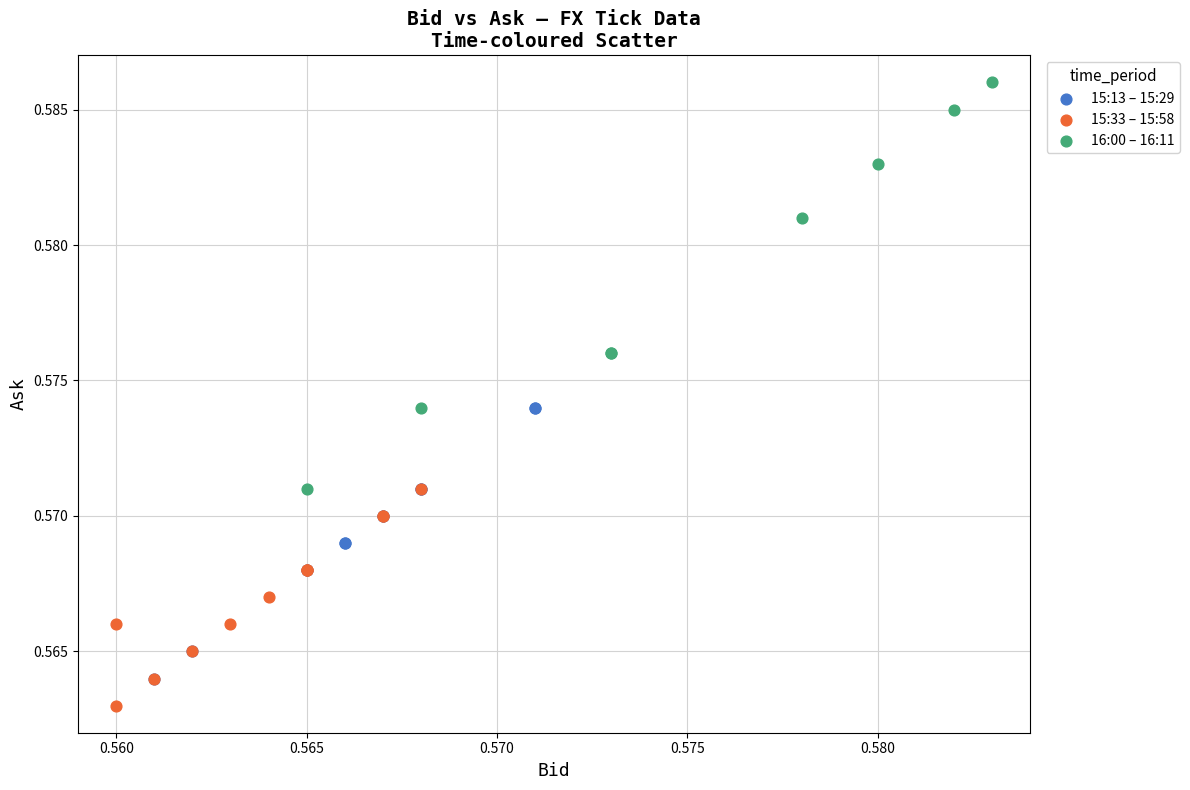

Which series has the widest spread of Y values?

16:00 – 16:11